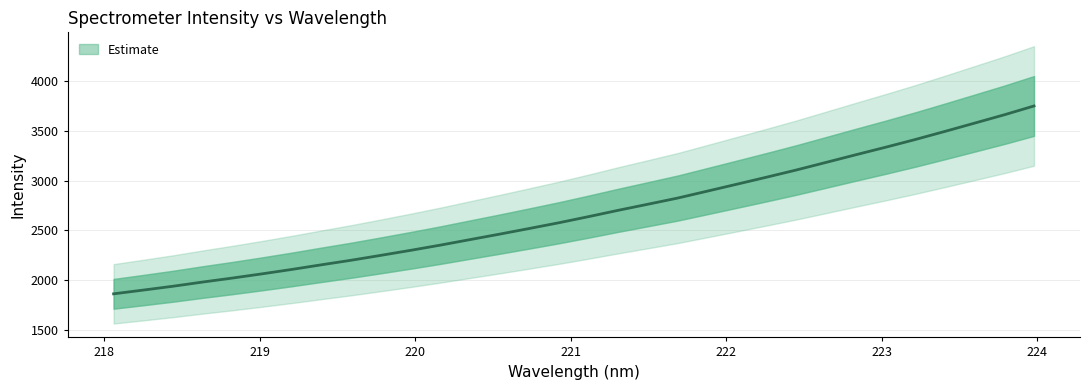

How many values exceed 2639?

16